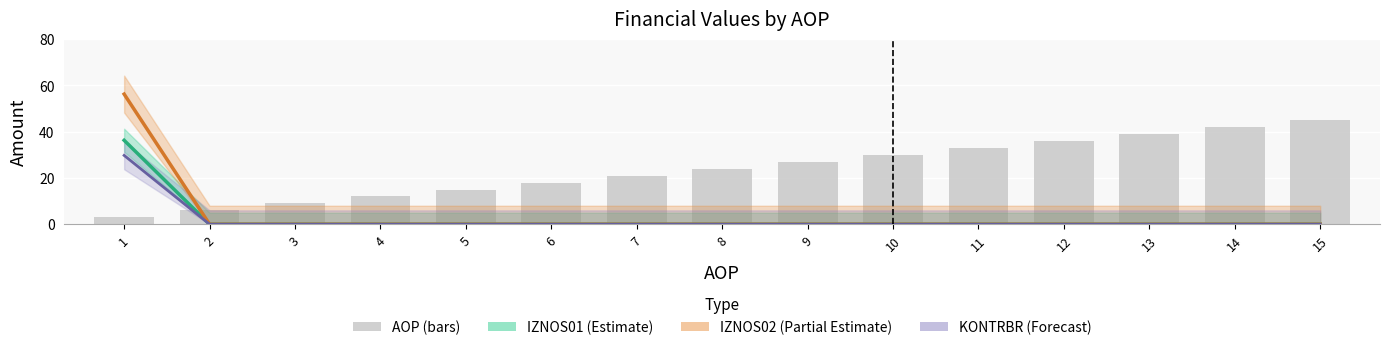

What is the approximate value at 10?

30